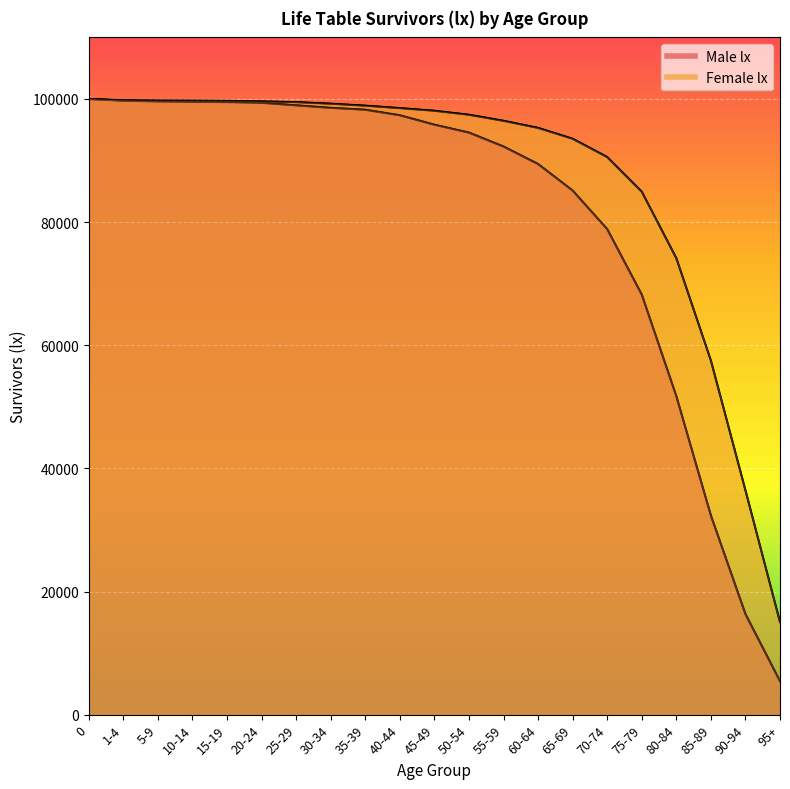

True or false: Male lx and Female lx intersect in this chart.

False